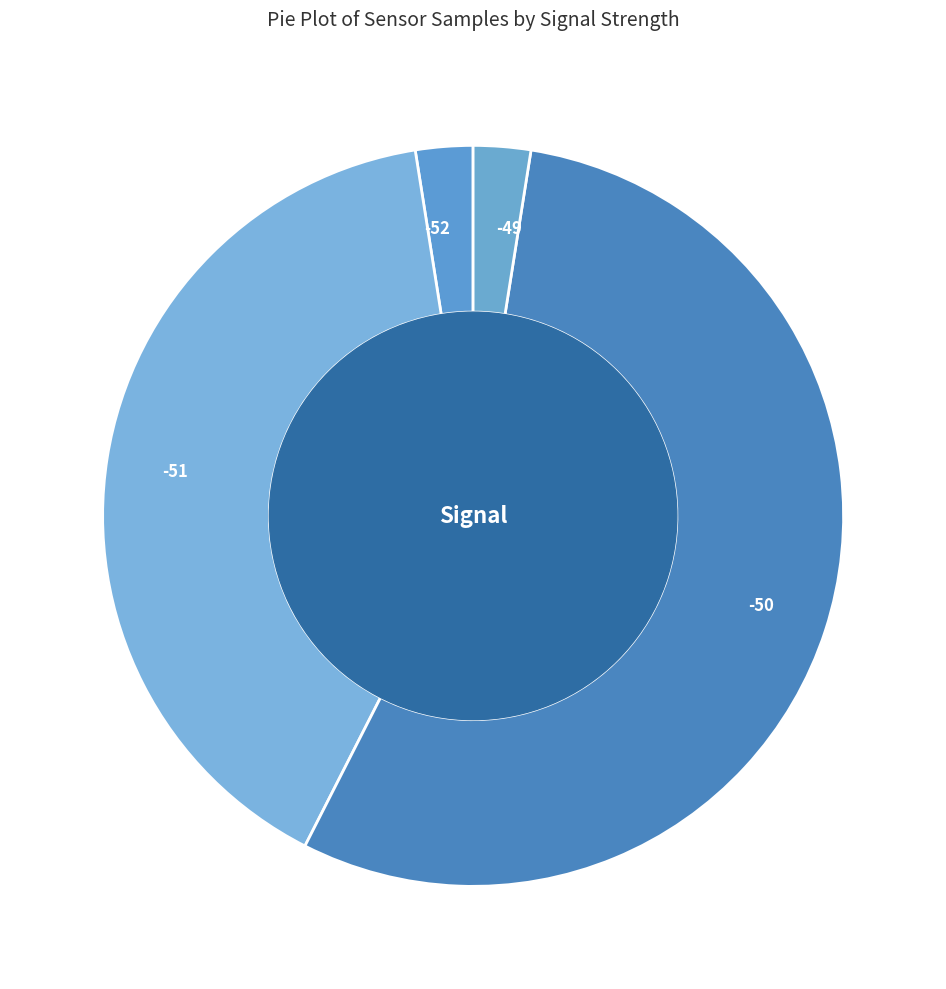

Approximately how many times larger is the value at -51 compared to -49?

16.0